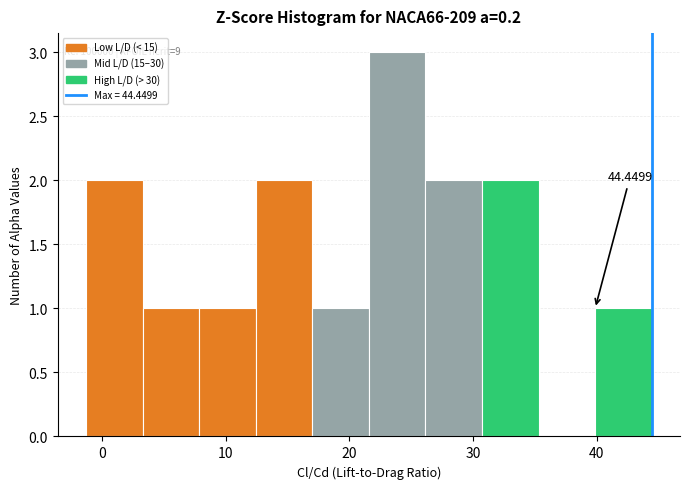

Over which range of the x-axis is the bar tallest?

22 to 26